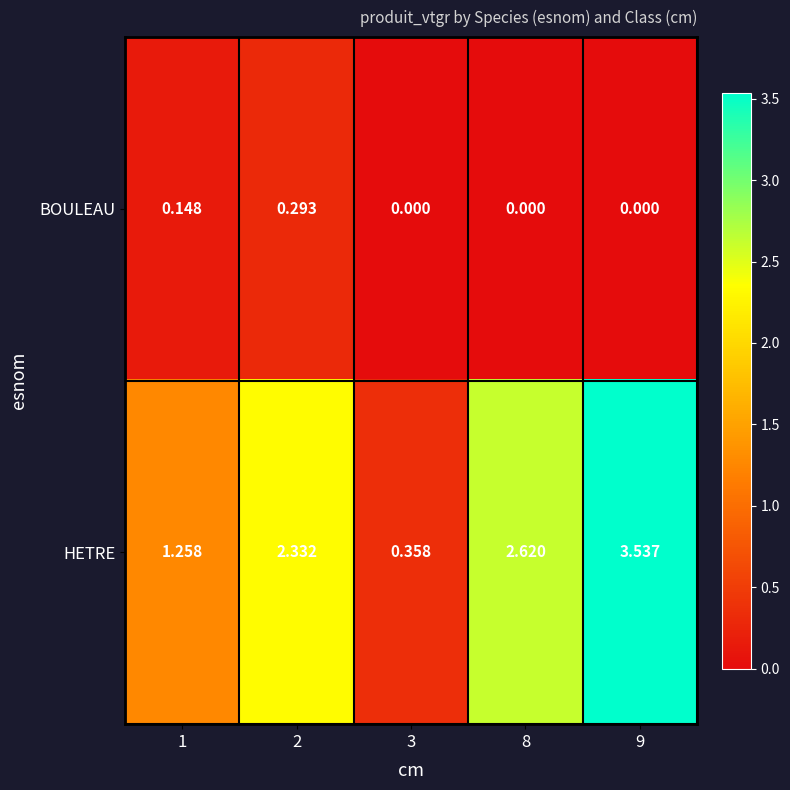

Which category has the highest value across all series?

9